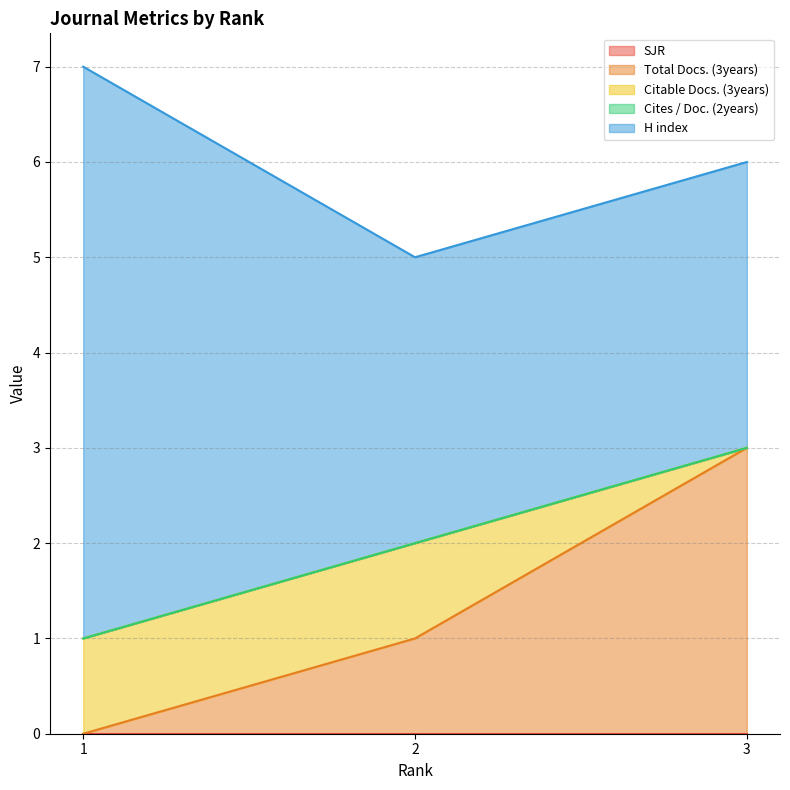

Is the value of Cites / Doc. (2years) at 3 greater than the value of SJR at 3?

No